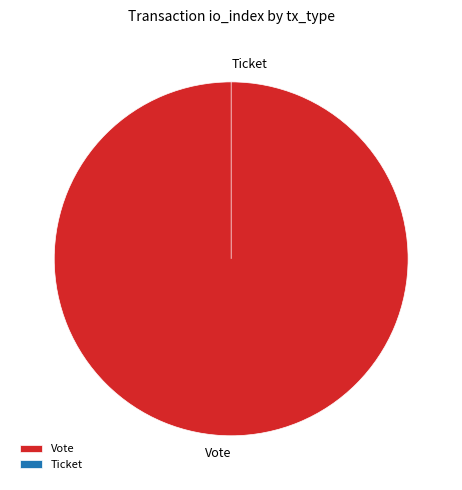

True or false: Ticket accounts for 15% of the total.

False